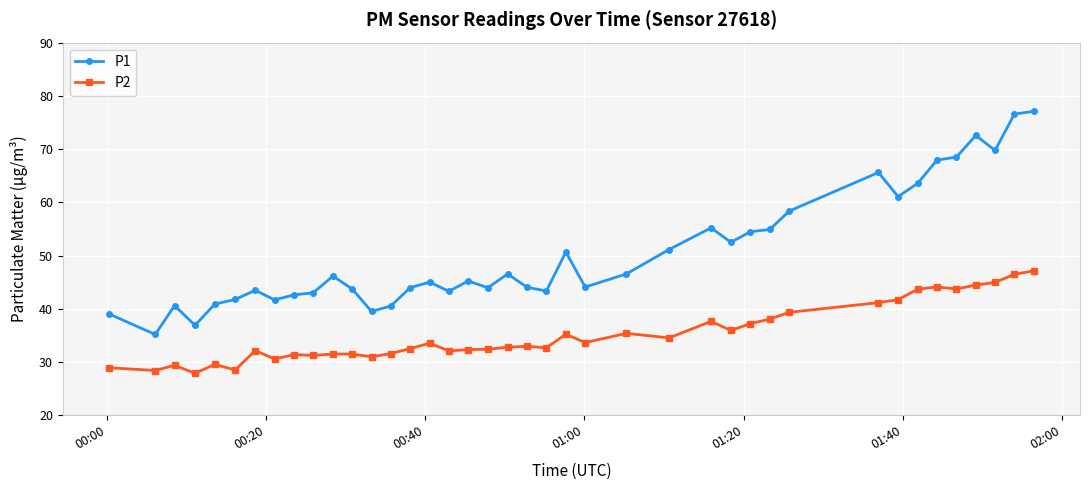

How many distinct data groups are displayed?

2